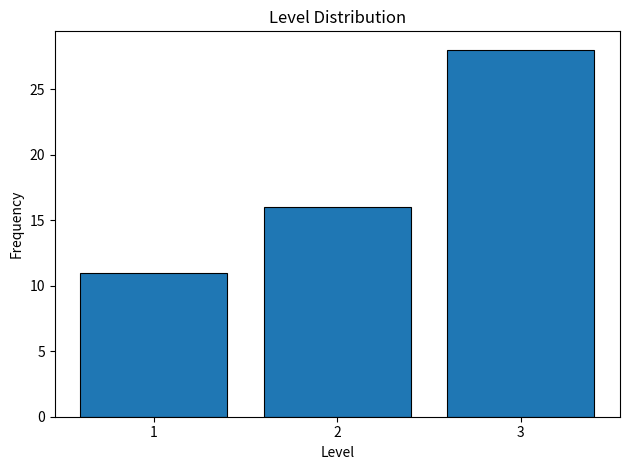

Reading right to left, transcribe all the data shown in this chart.

3=28	2=16	1=11